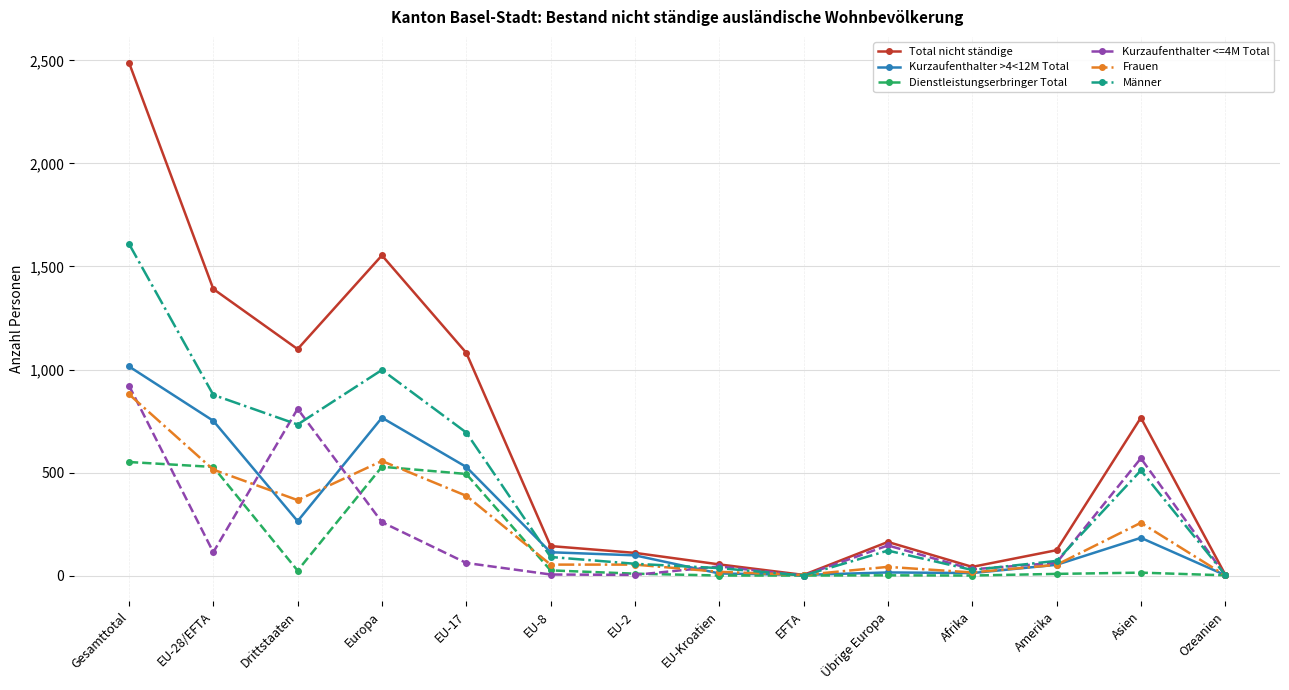

What position from the left is Europa?

4